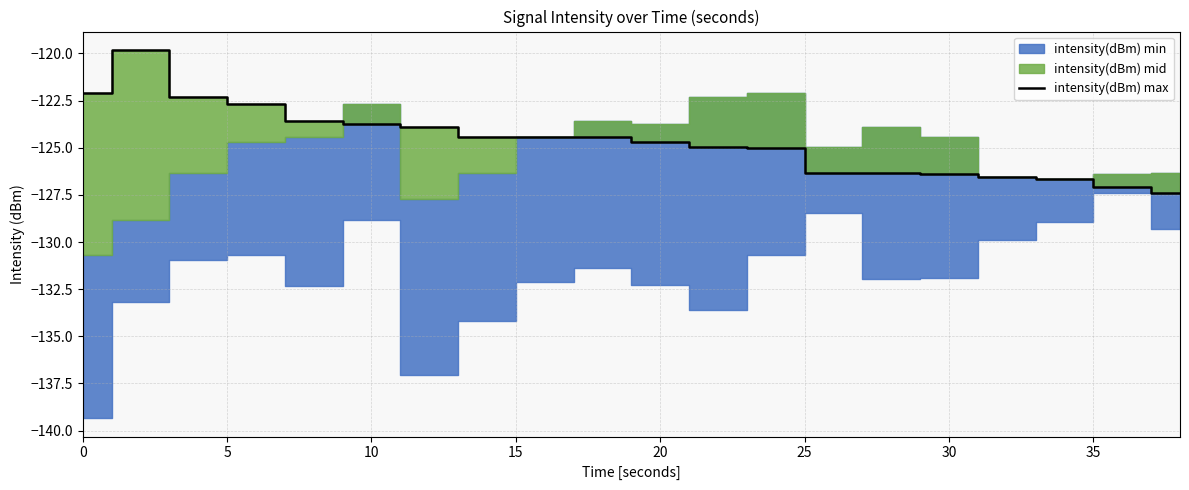

The value of intensity(dBm) max at 20 is -68.1. True or false?

False